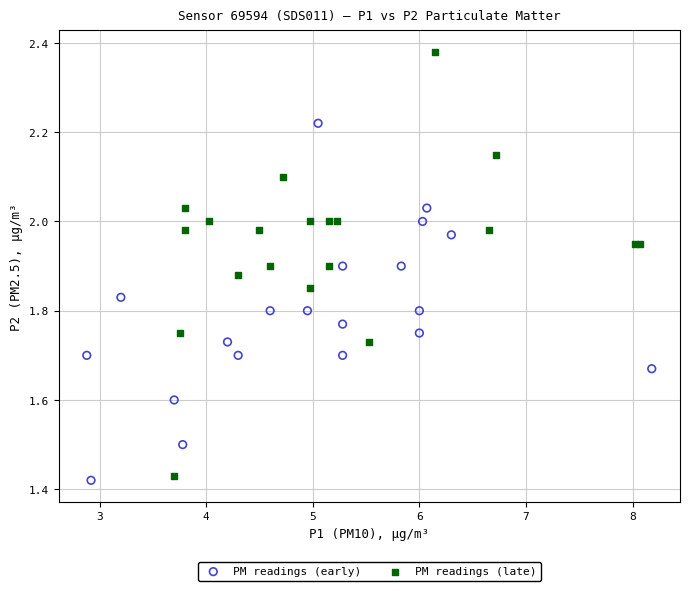

Which series has the widest spread of Y values?

PM readings (late)